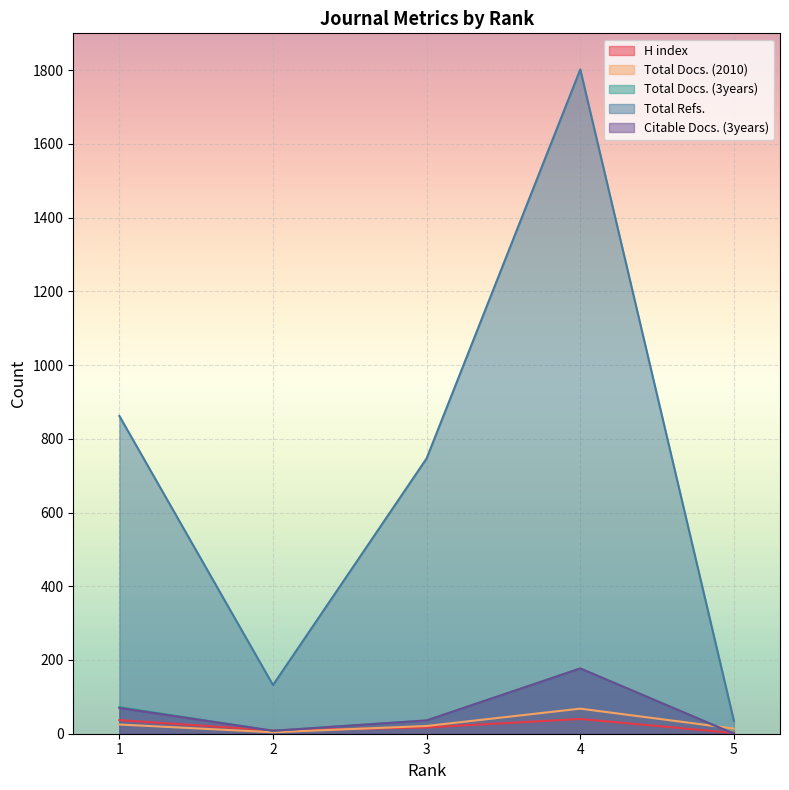

Which series has the largest total across all categories?

Total Refs.